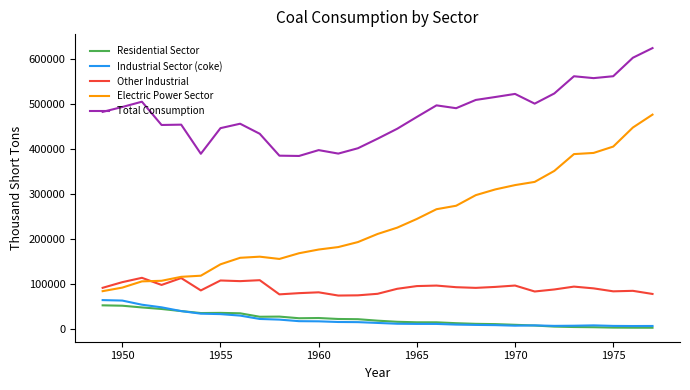

True or false: Industrial Sector (coke) and Electric Power Sector intersect in this chart.

False